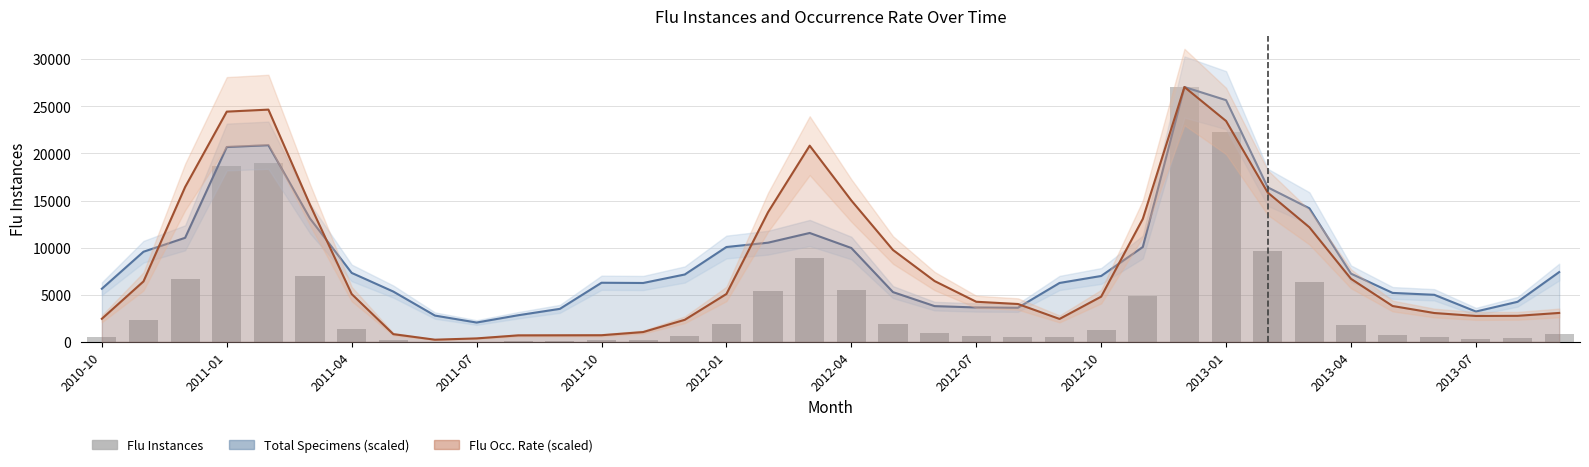

True or false: the data shows 37066 at 2013-01.

False